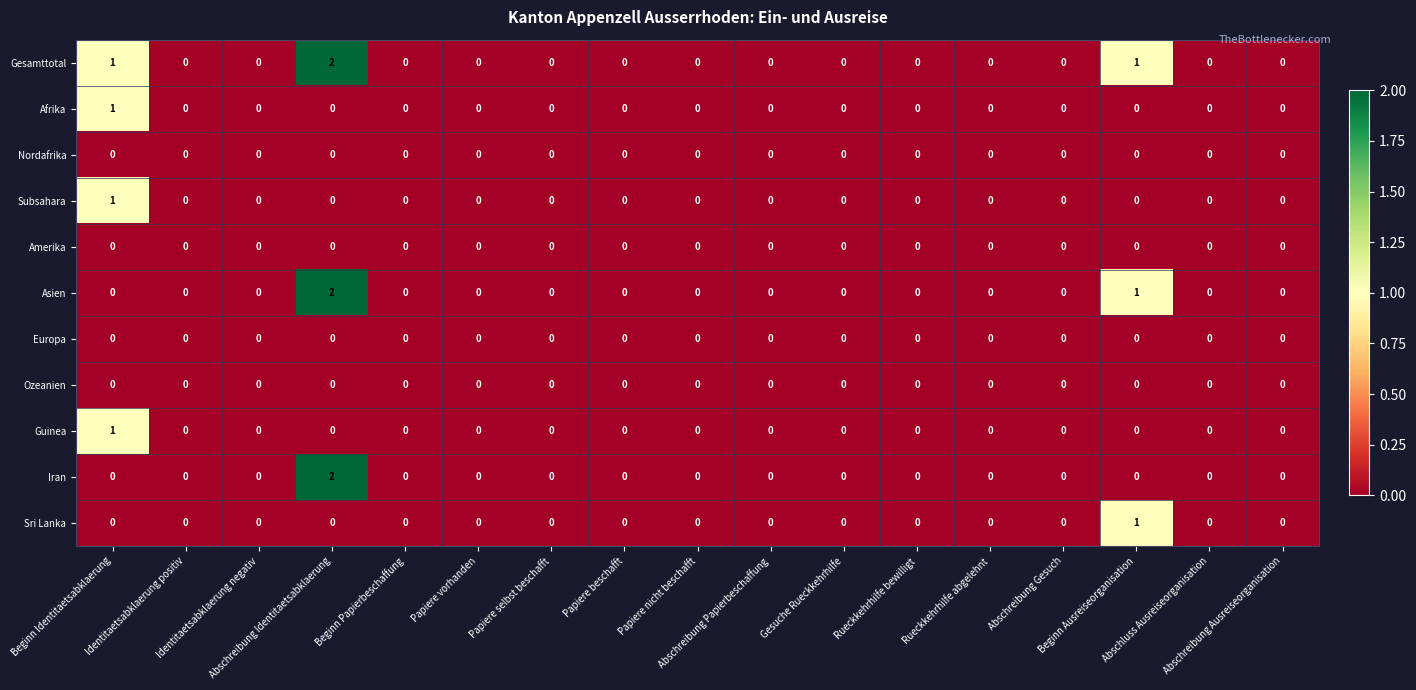

Which series has the largest total across all categories?

Gesamttotal